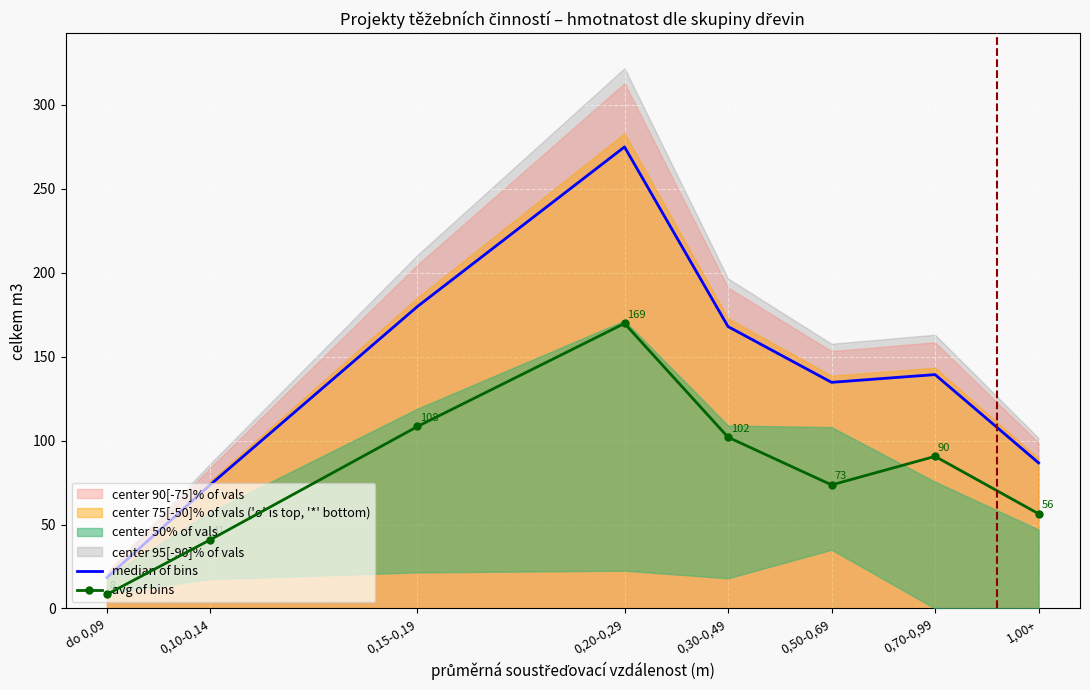

How many interior local peaks does the median of bins series have?

2